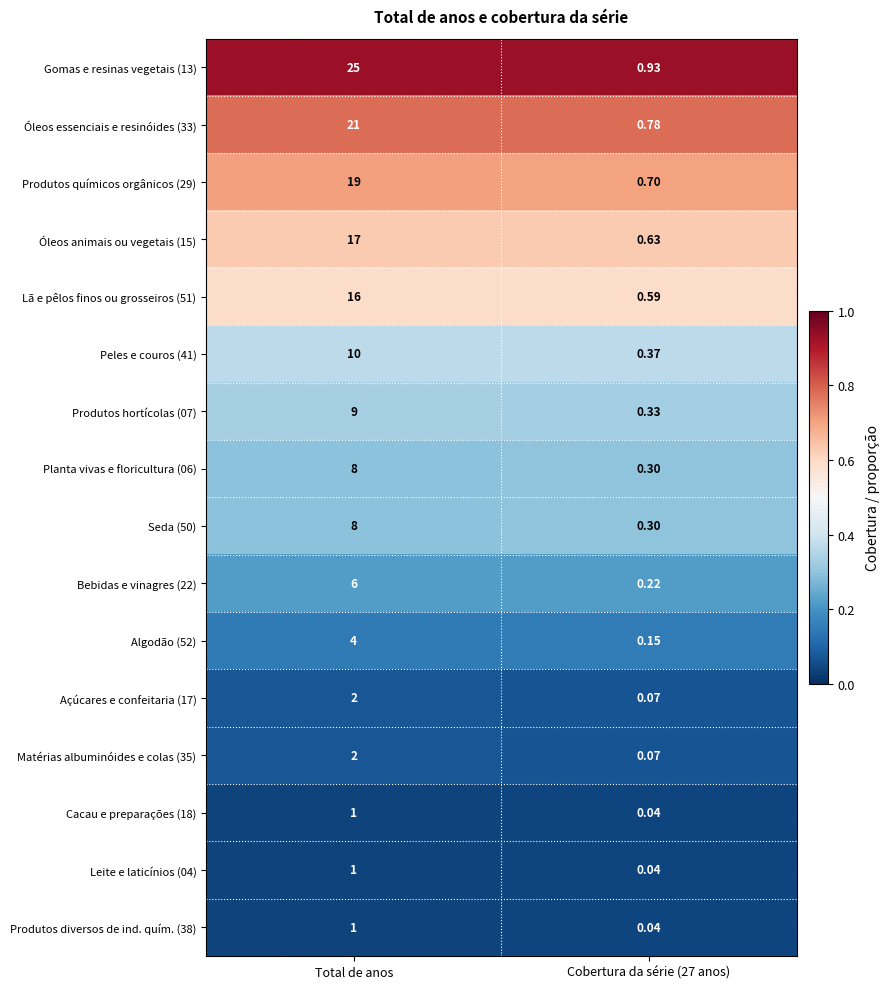

Is the value of Óleos animais ou vegetais (15) at Cobertura da série (27 anos) greater than the value of Açúcares e confeitaria (17) at Cobertura da série (27 anos)?

Yes